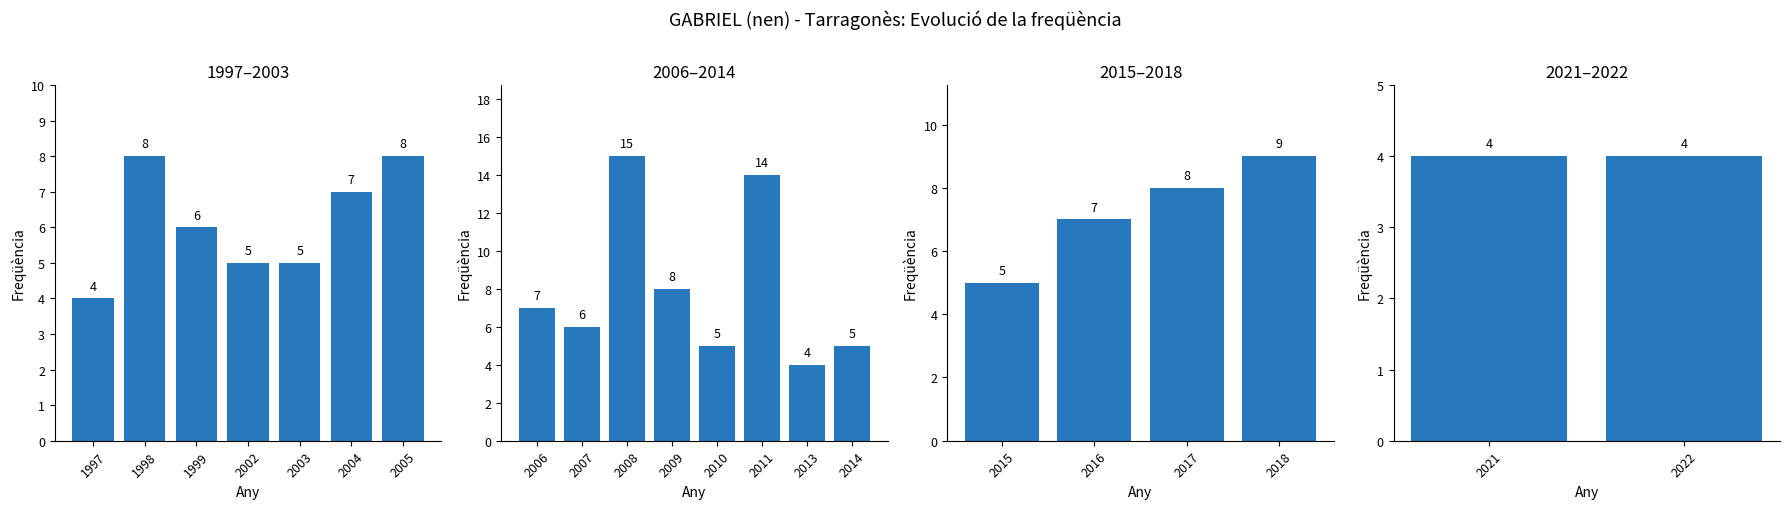

How many bars are there in total?

21